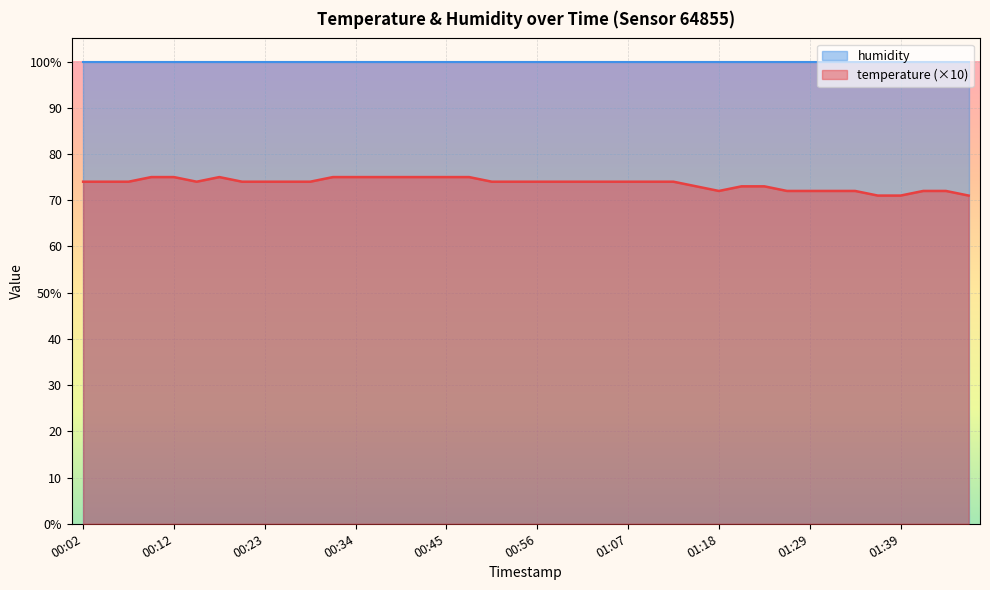

The value at 00:04 is 119. True or false?

False